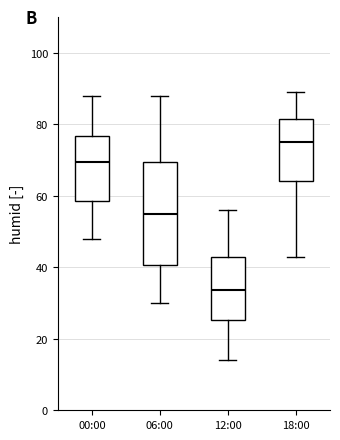

Reading left to right, read every box against the y-axis: the position of its median line, the range the box covers, and the ends of its whiskers. The values are not printed on the chart, so give them approximately, as read against the axis.

00:00: median 70, box 58 to 76, whiskers 48 to 88
06:00: median 56, box 40 to 70, whiskers 30 to 88
12:00: median 34, box 26 to 42, whiskers 14 to 56
18:00: median 76, box 64 to 82, whiskers 44 to 90